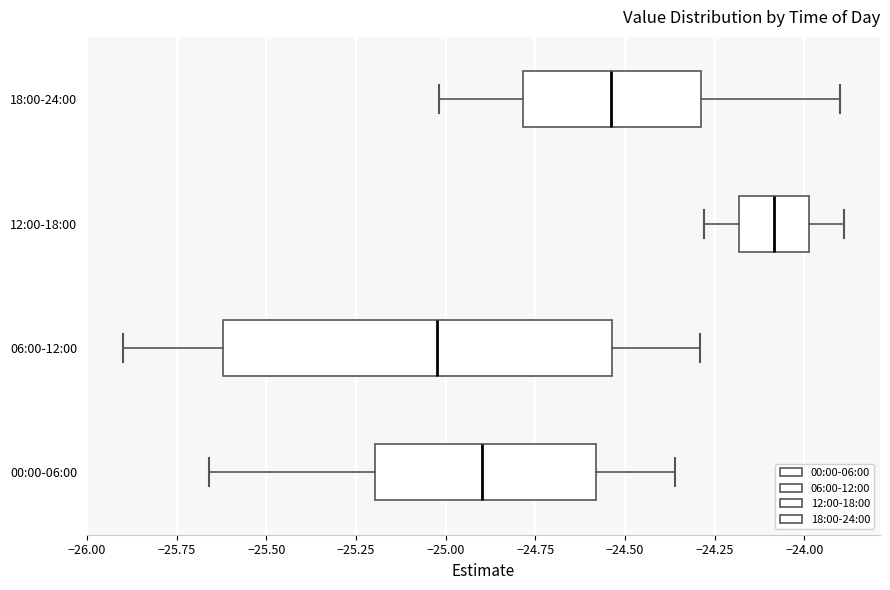

Reading bottom to top, transcribe this box plot: for each box, give where its median line is, the range the box spans, and where its two whiskers end, as read against the x-axis. The values are not printed on the chart, so give them approximately, as read against the axis.

00:00-06:00: median -24.90, box -25.20 to -24.60, whiskers -25.65 to -24.35
06:00-12:00: median -25.00, box -25.60 to -24.55, whiskers -25.90 to -24.30
12:00-18:00: median -24.10, box -24.20 to -24.00, whiskers -24.30 to -23.90
18:00-24:00: median -24.55, box -24.80 to -24.30, whiskers -25.00 to -23.90